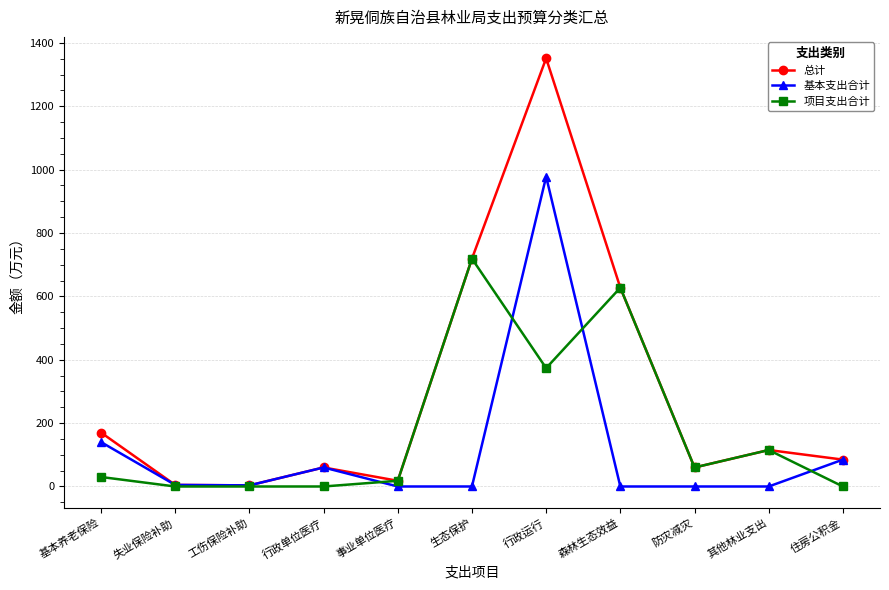

In 总计, how many points are higher than both neighbors (excluding endpoints)?

3